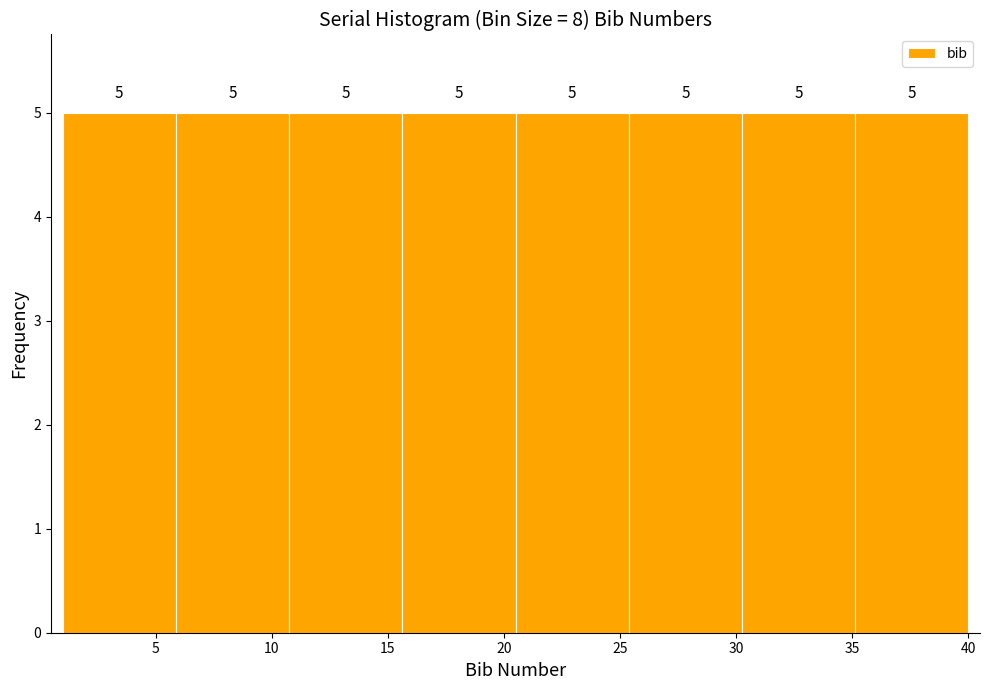

Reading left to right, transcribe this chart: for each bar, give the range it covers on the x-axis and its height. The bar edges are not printed on the chart, so give them approximately, as read against the axis.

1.0 to 6.0: 5
6.0 to 11.0: 5
11.0 to 15.5: 5
15.5 to 20.5: 5
20.5 to 25.5: 5
25.5 to 30.5: 5
30.5 to 35.0: 5
35.0 to 40.0: 5